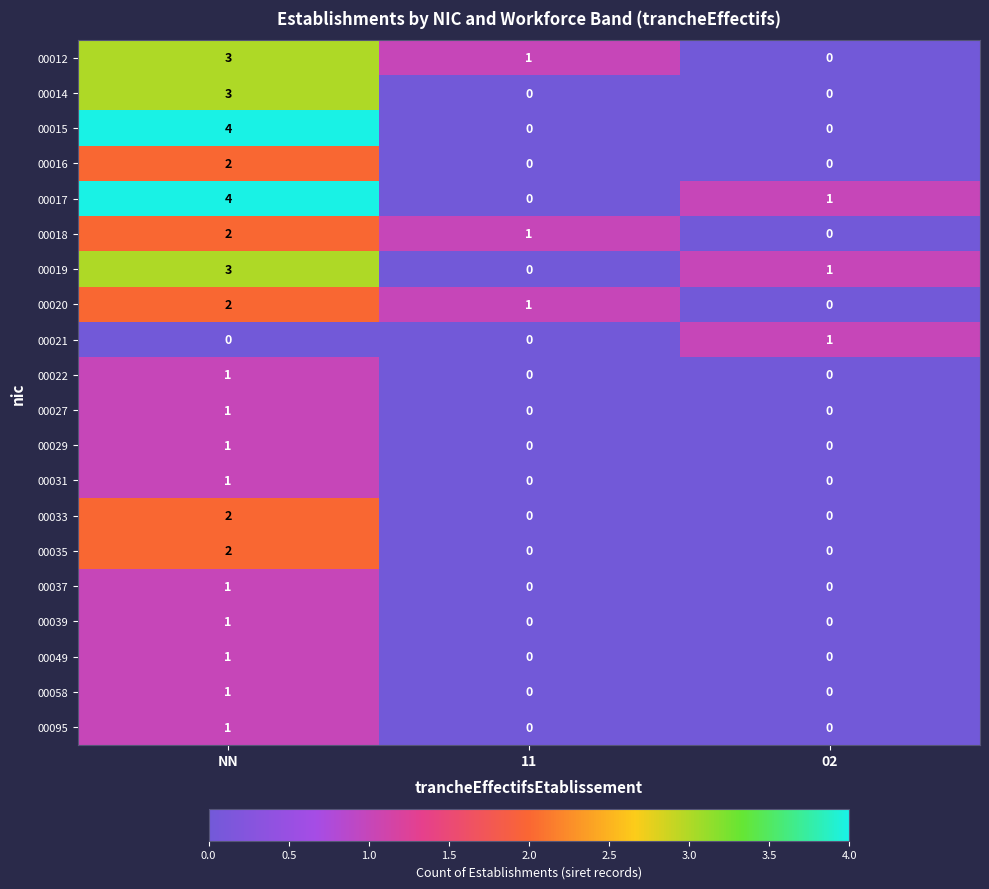

What is the highest value of the 00015 series?

4